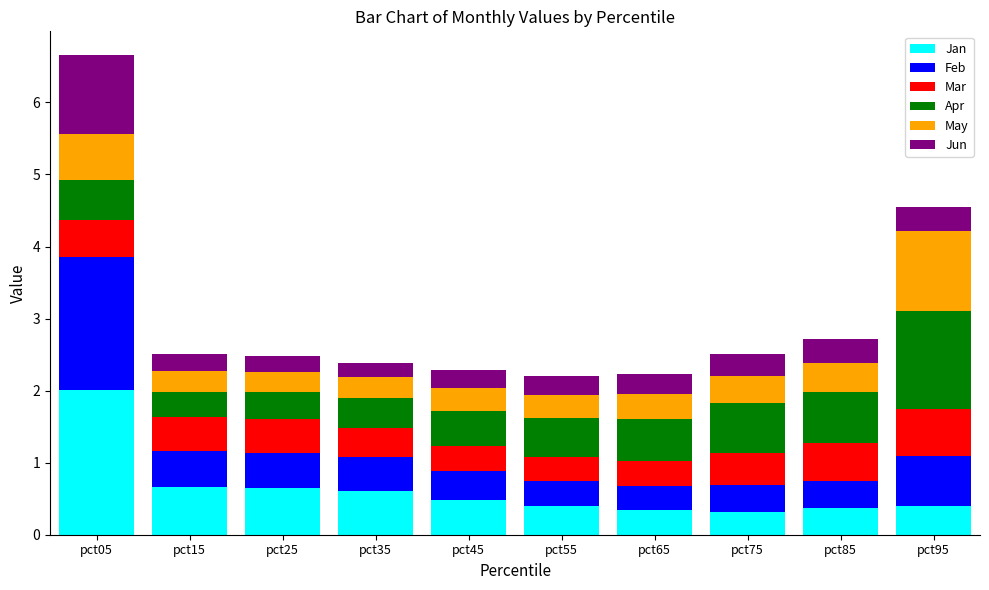

At which label does Jan reach its peak?

pct05